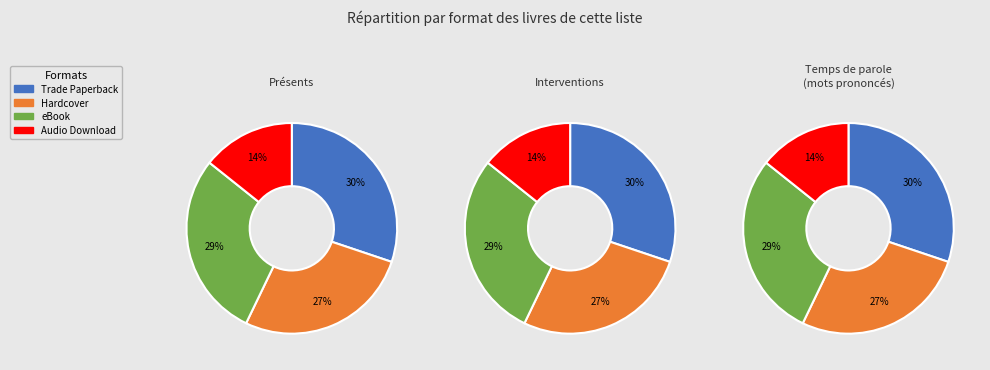

Approximately how many times larger is the value at Audio Download compared to Trade Paperback?

0.5